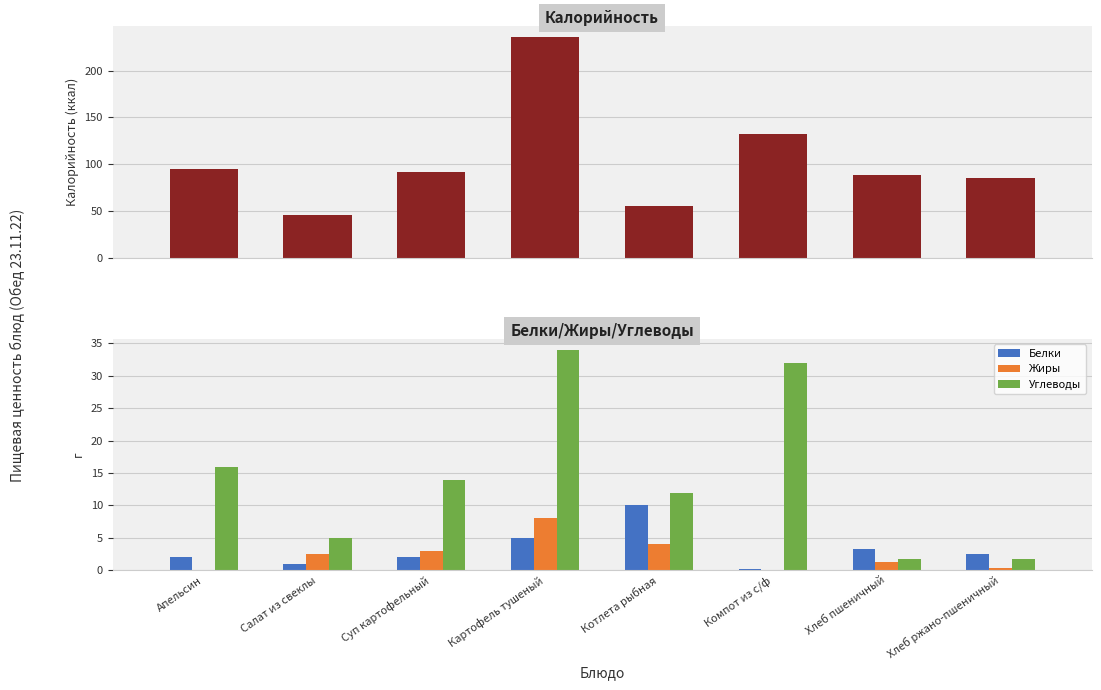

How many groups of bars are there?

8